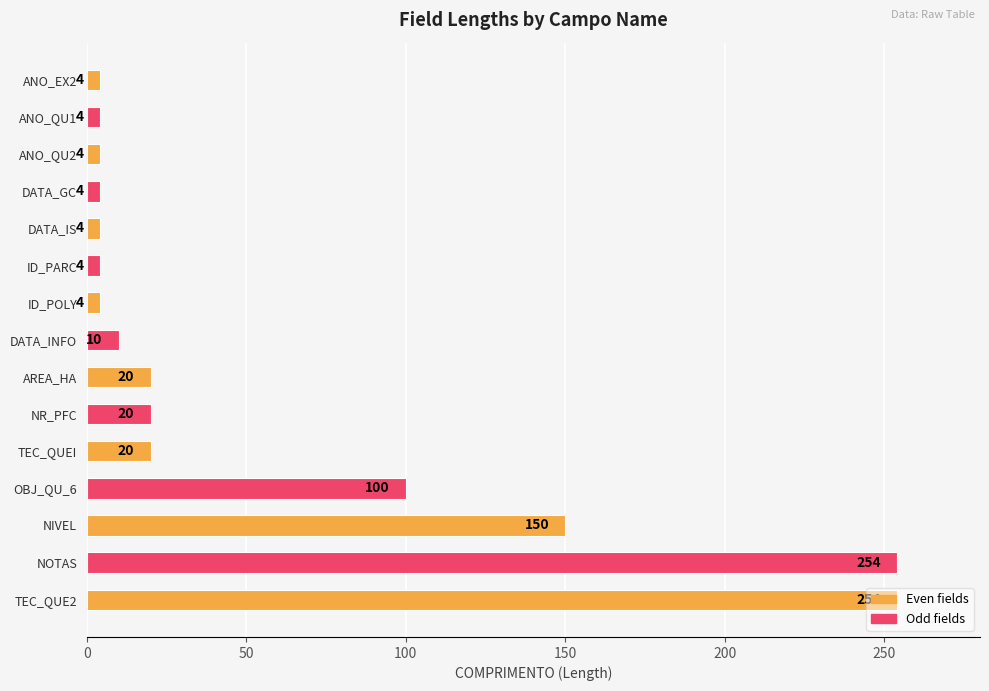

Approximately how many times larger is the value at ANO_EX2 compared to ANO_QU2?

1.0